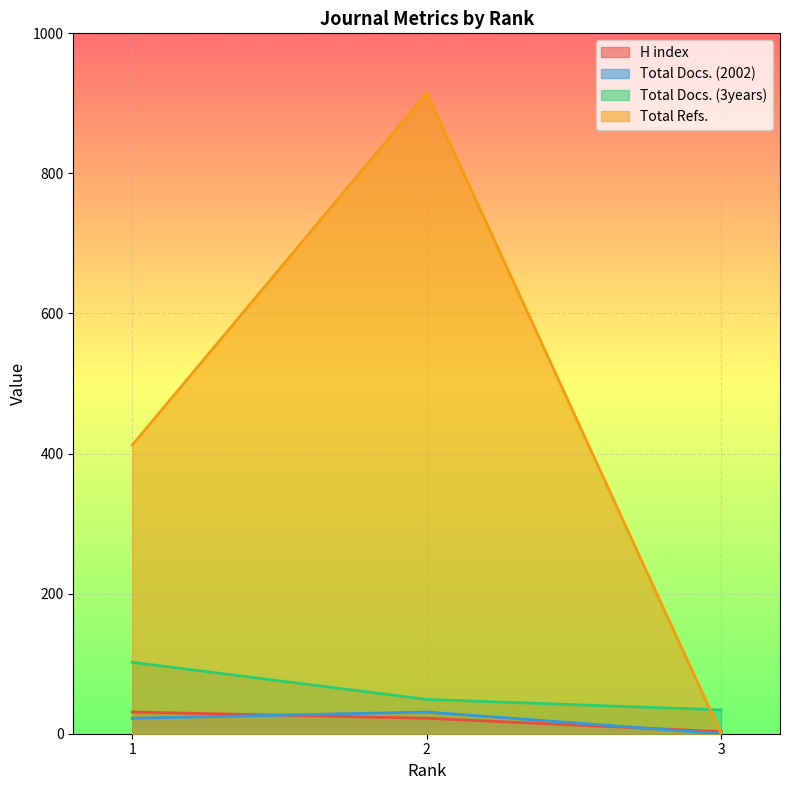

Read the Total Docs. (3years) value at 1, to the nearest 10.

100